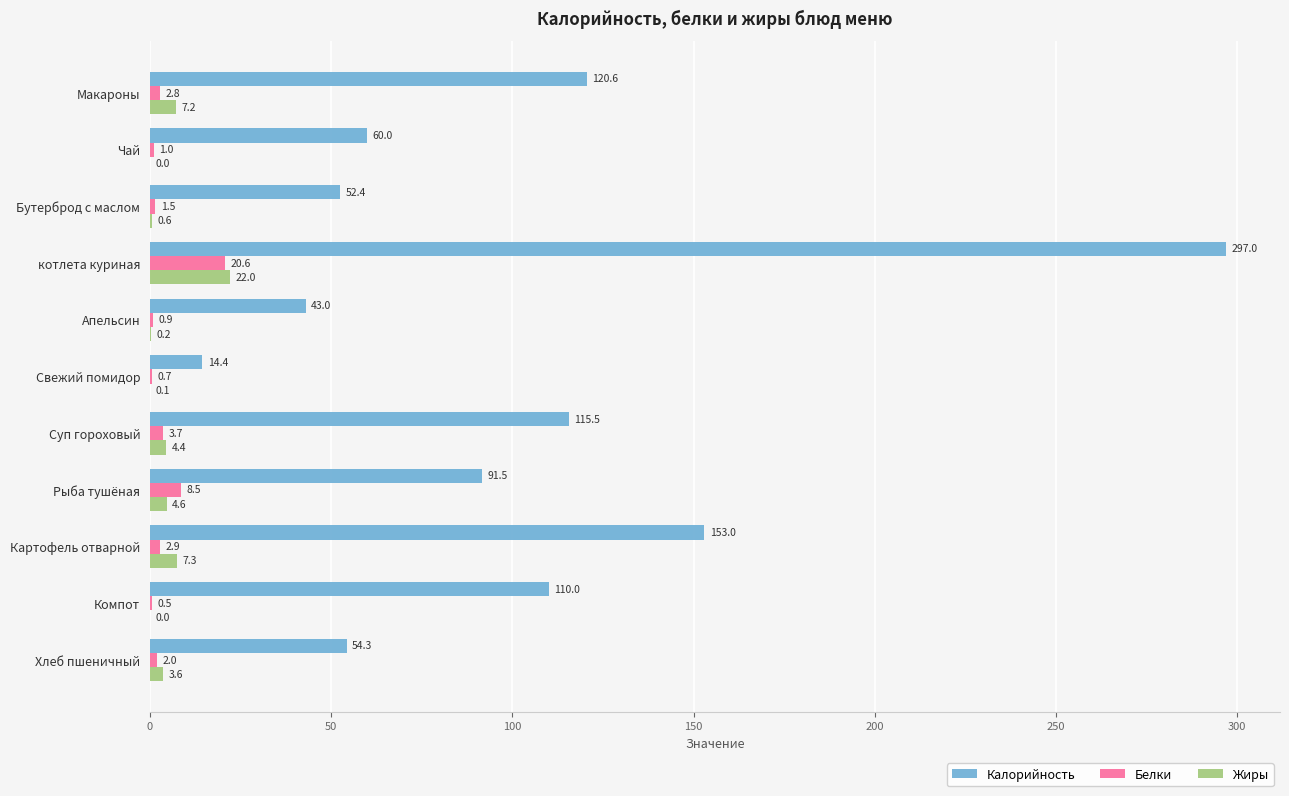

Which series changed the most between Макароны and Компот?

Калорийность